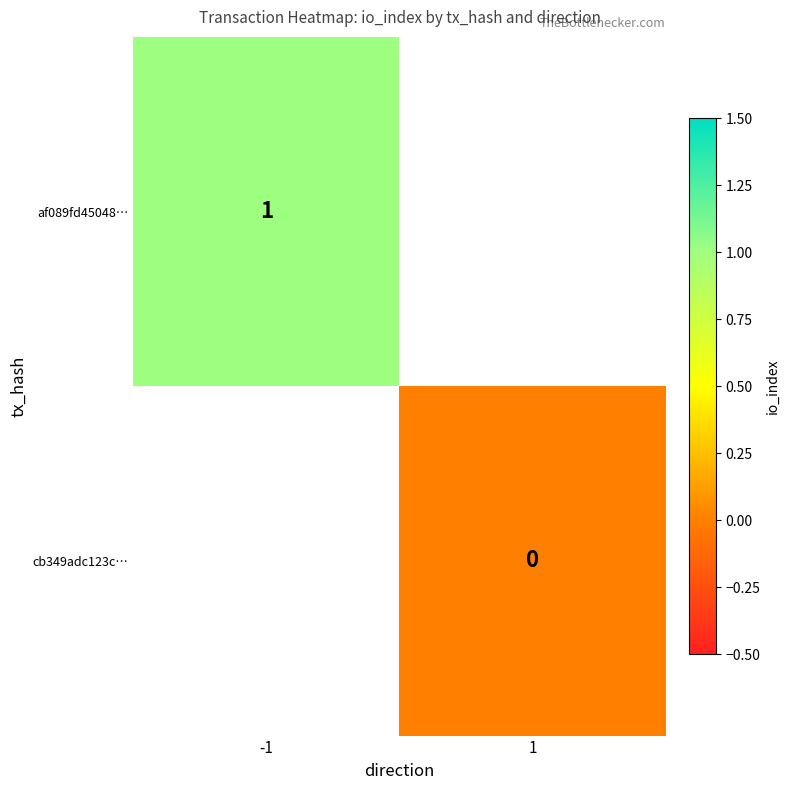

The value of af089fd45048… at -1 is 1. True or false?

True